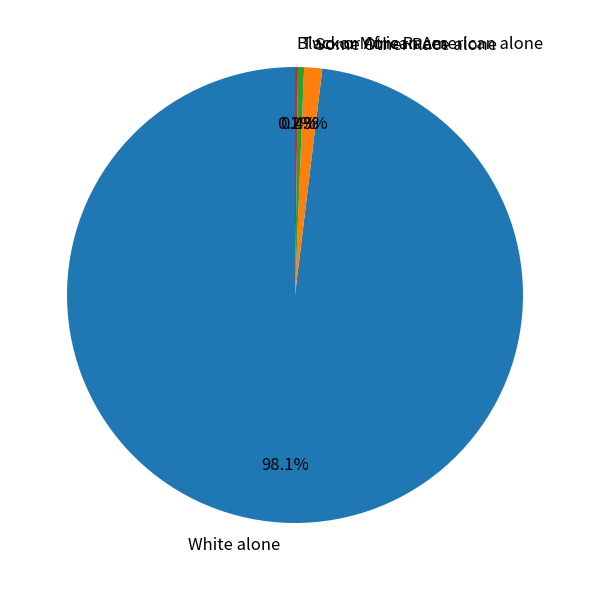

What percentage is the White alone slice, to the nearest percent?

98%